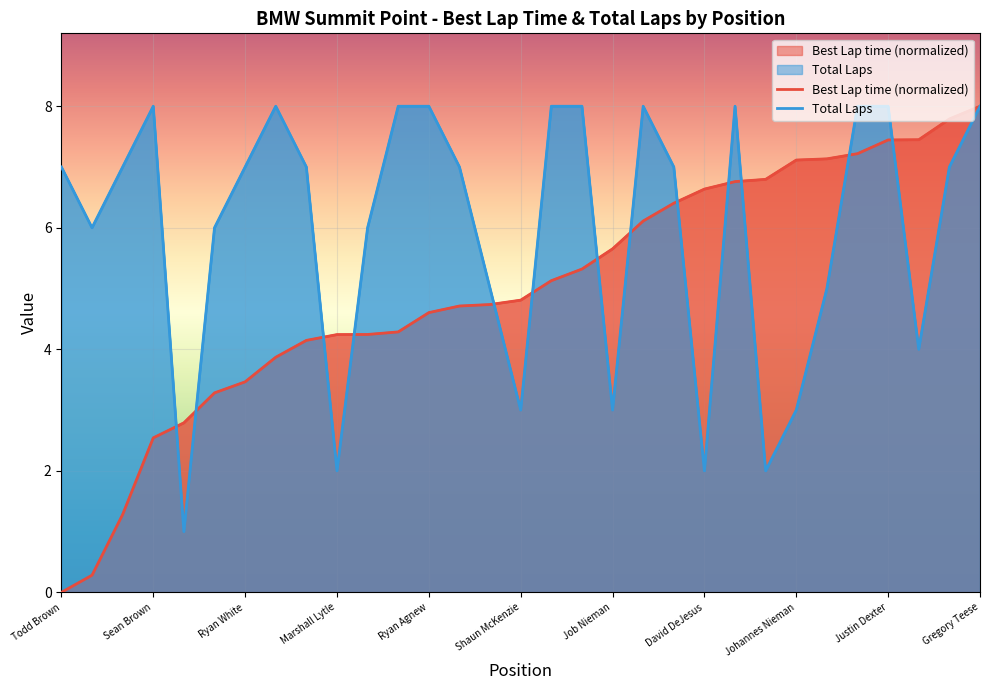

How many values in the Best Lap time series exceed 4?

23